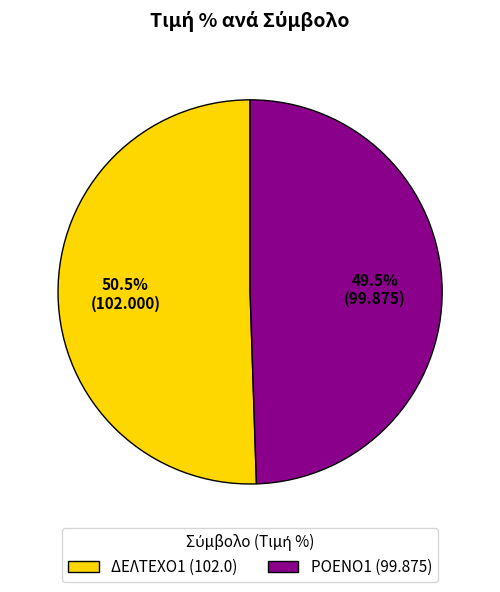

Approximately how many times larger is the value at ΔΕΛΤΕΧΟ1 (102.0) compared to ΡΟΕΝΟ1 (99.875)?

1.0